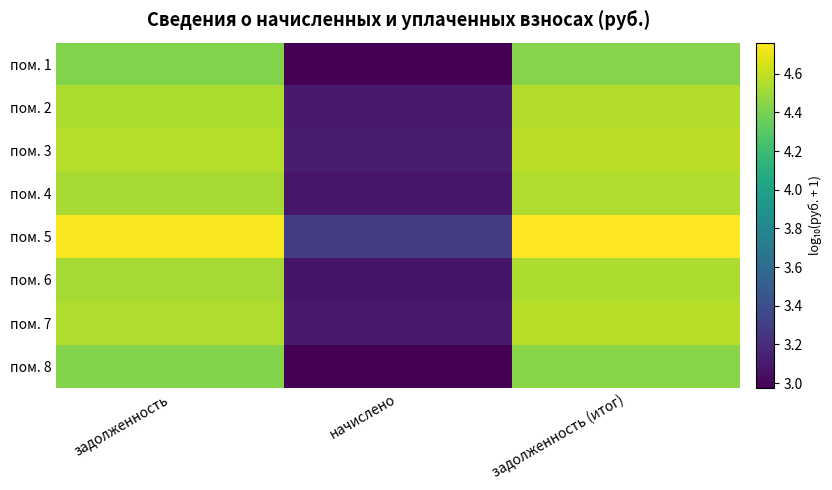

At which category is the sum across all series the highest?

задолженность (итог)